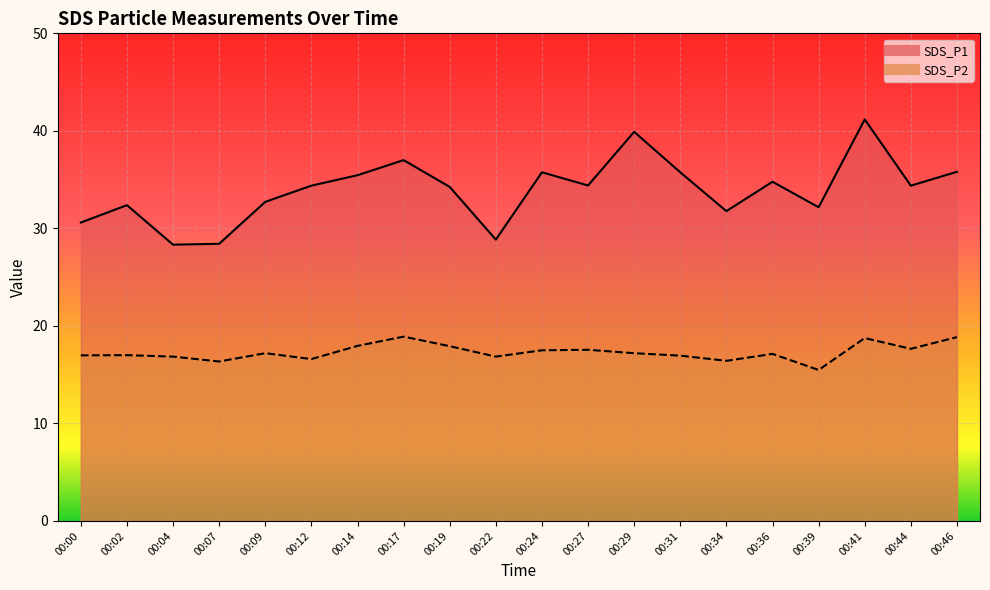

True or false: SDS_P1 and SDS_P2 cross at least once.

False